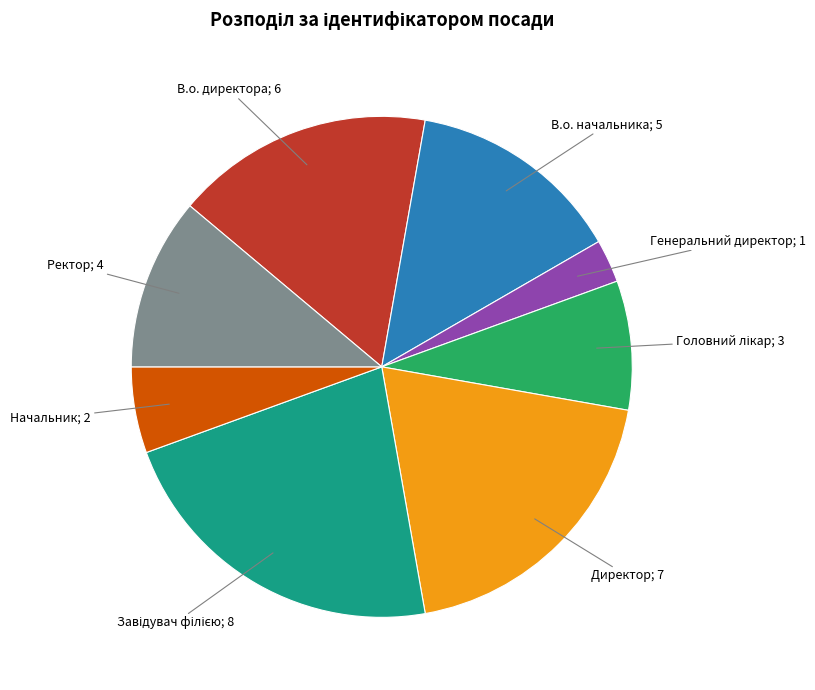

How many slices are in this pie chart?

8